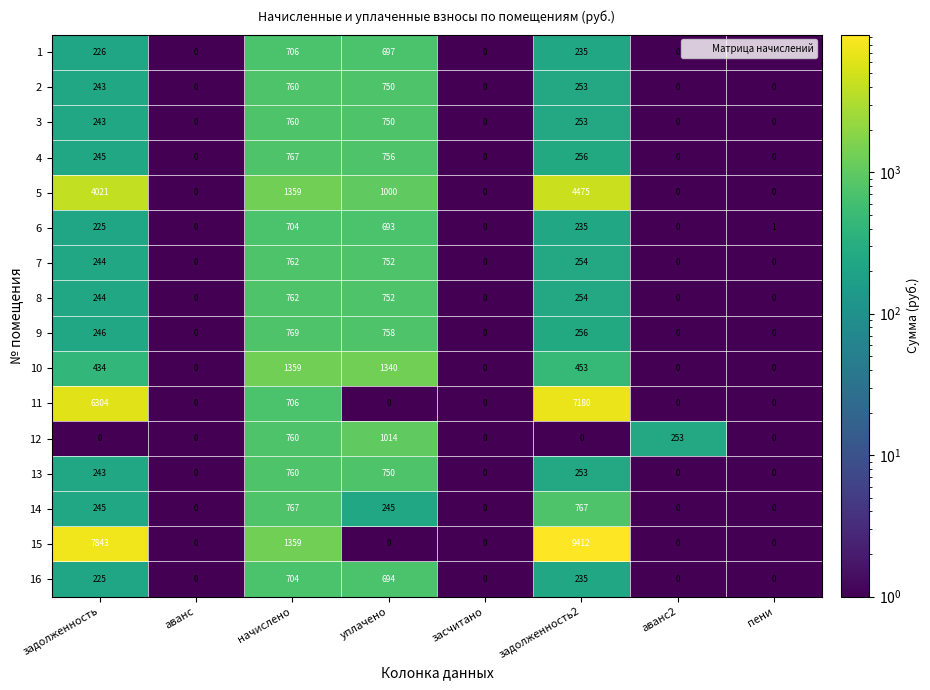

What is the difference between the 4 values at задолженность and аванс2?

245